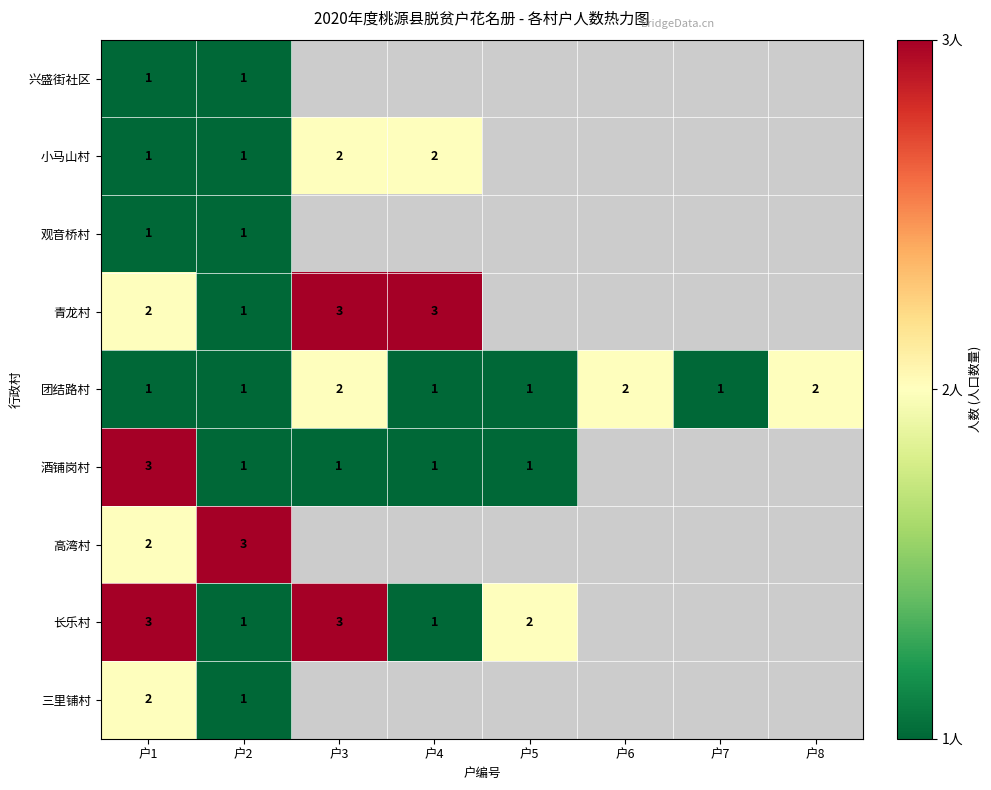

True or false: 酒铺岗村 has a value of 1 at 户3.

True